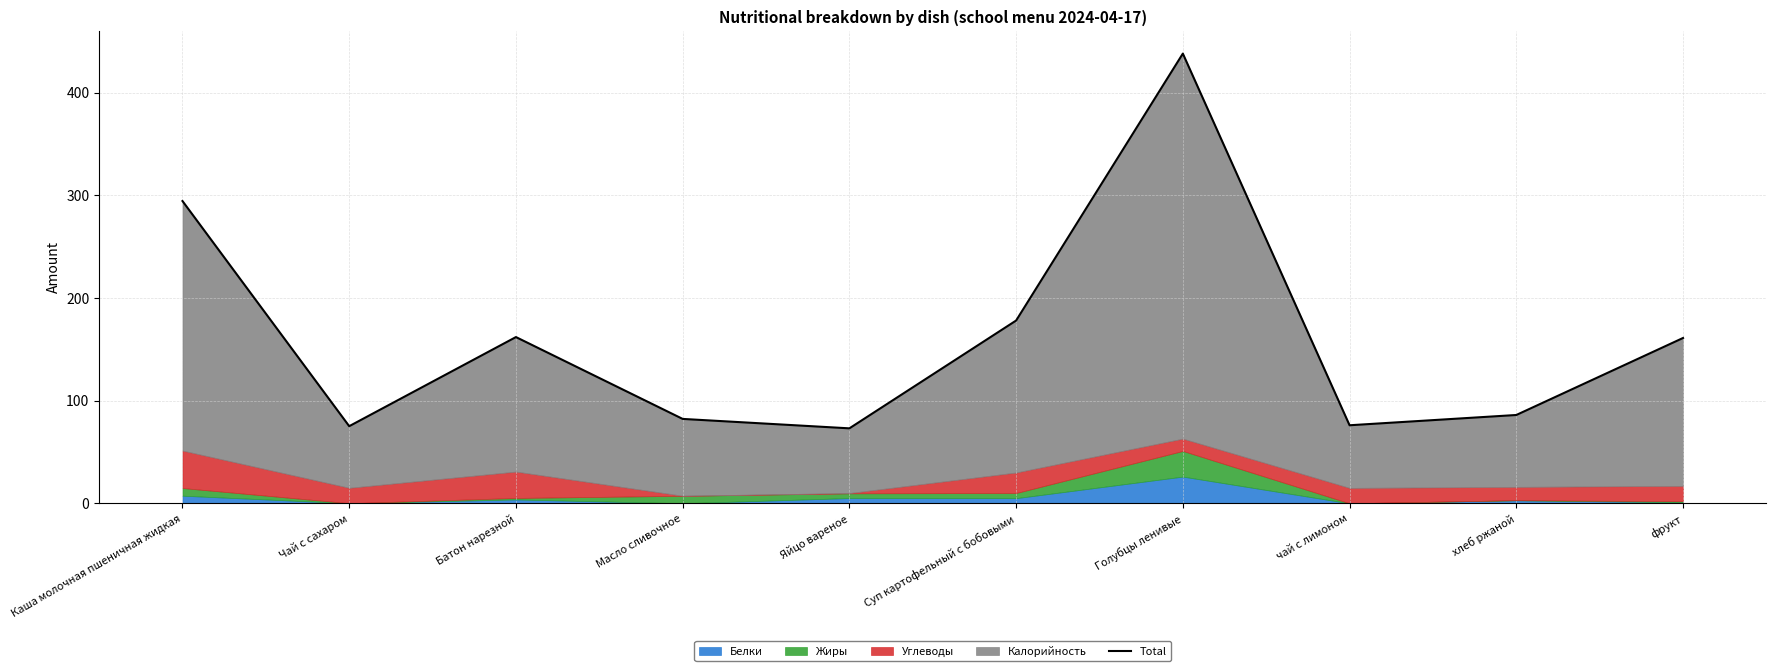

Rank the categories by value from lowest to highest.

Яйцо вареное, Чай с сахаром, чай с лимоном, Масло сливочное, хлеб ржаной, фрукт, Батон нарезной, Суп картофельный с бобовыми, Каша молочная пшеничная жидкая, Голубцы ленивые